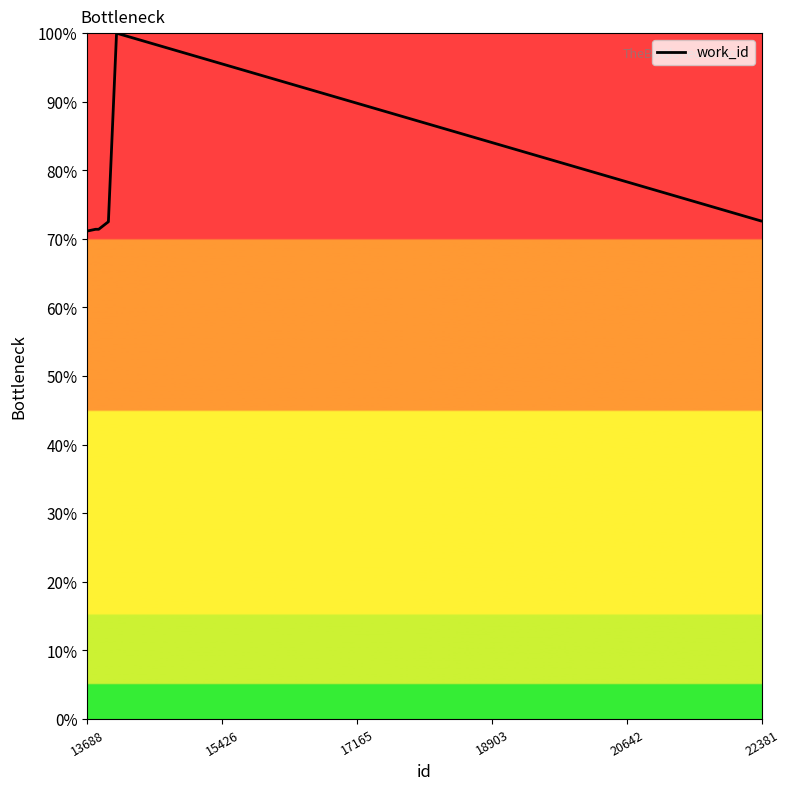

What is the maximum value shown in the chart?

100.0